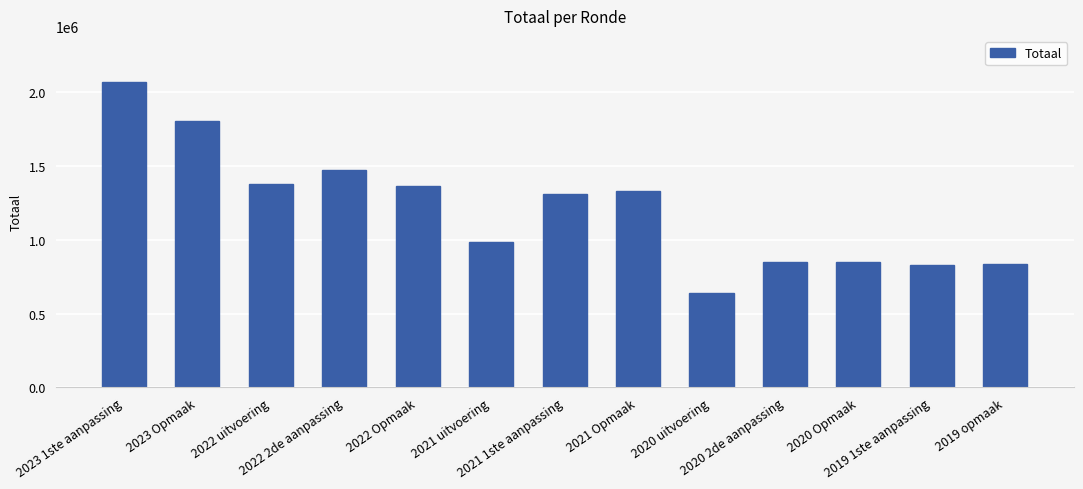

What is the change in value from 2021 Opmaak to 2020 Opmaak?

-482196